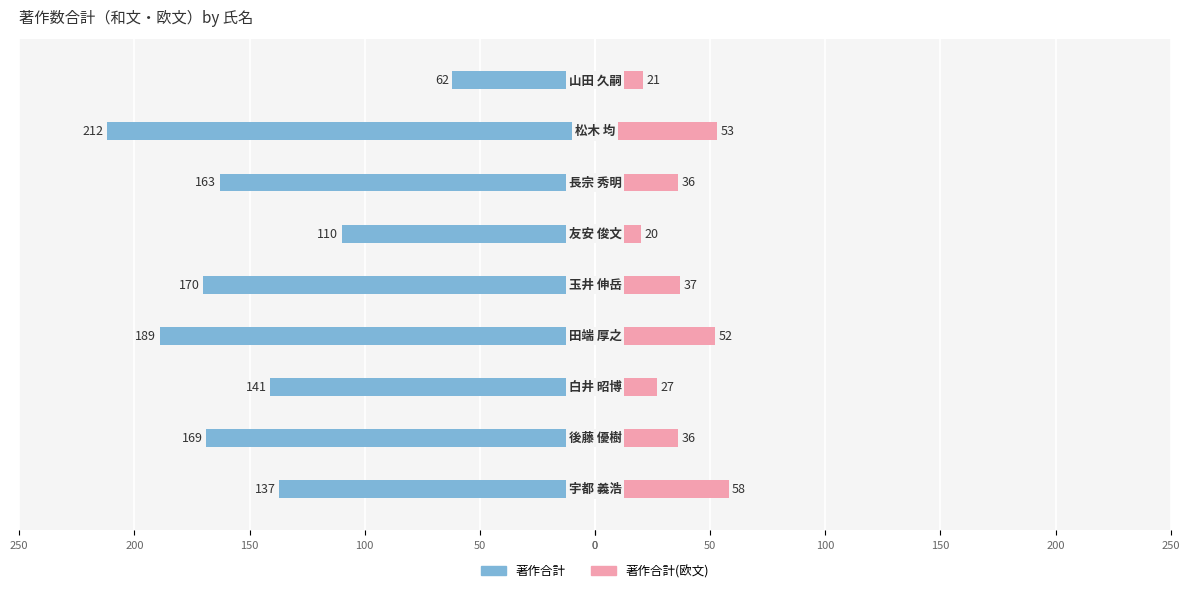

How many bars are there in total?

18